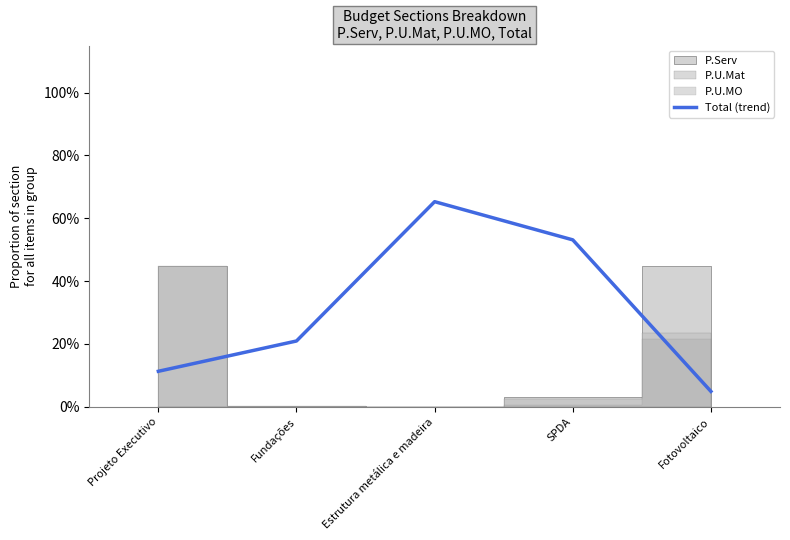

What is the value of the 1st point from the left?

11.3